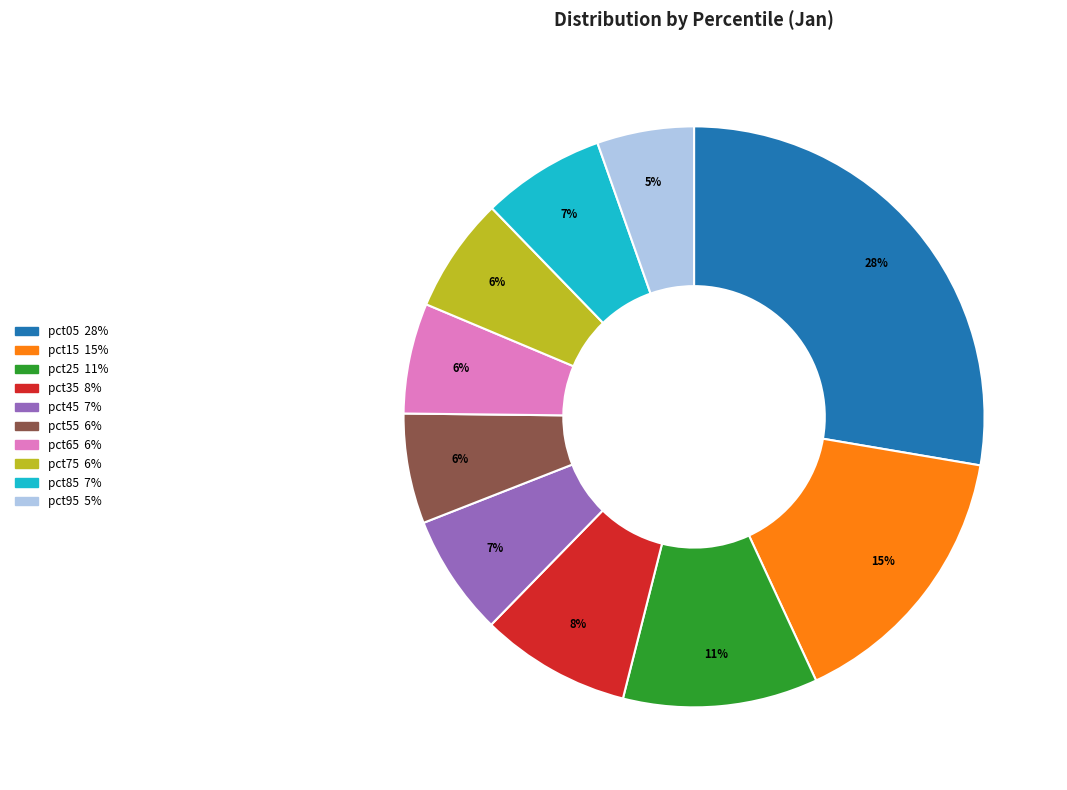

Which category has the smallest portion of the pie?

pct95